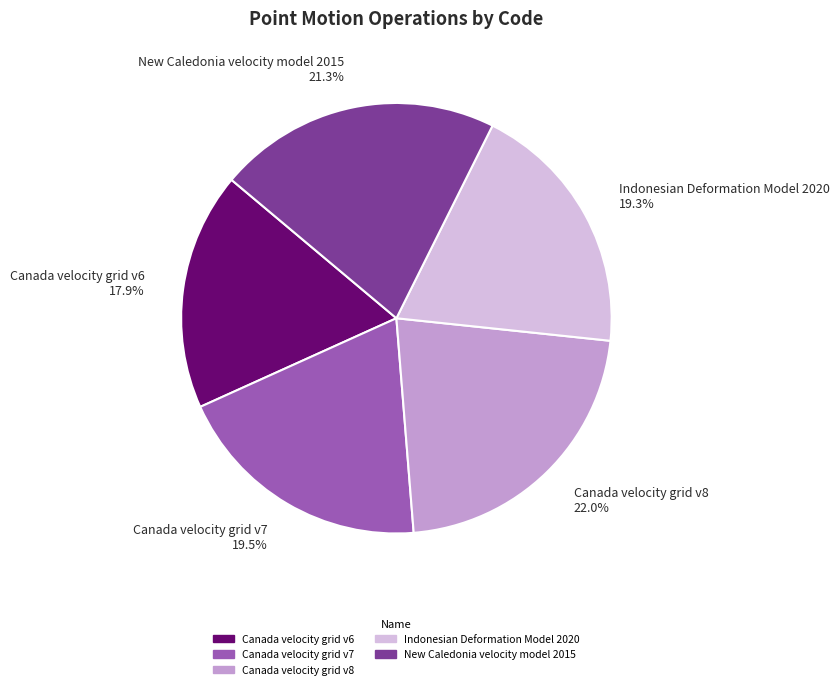

To the nearest percent, what is the difference between the Canada velocity grid v6 and New Caledonia velocity model 2015 slice percentages?

3%